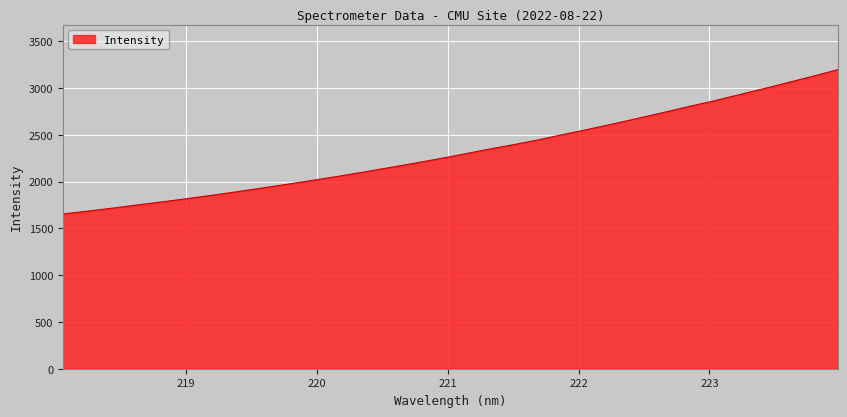

What is the sum of all values?

74341.1